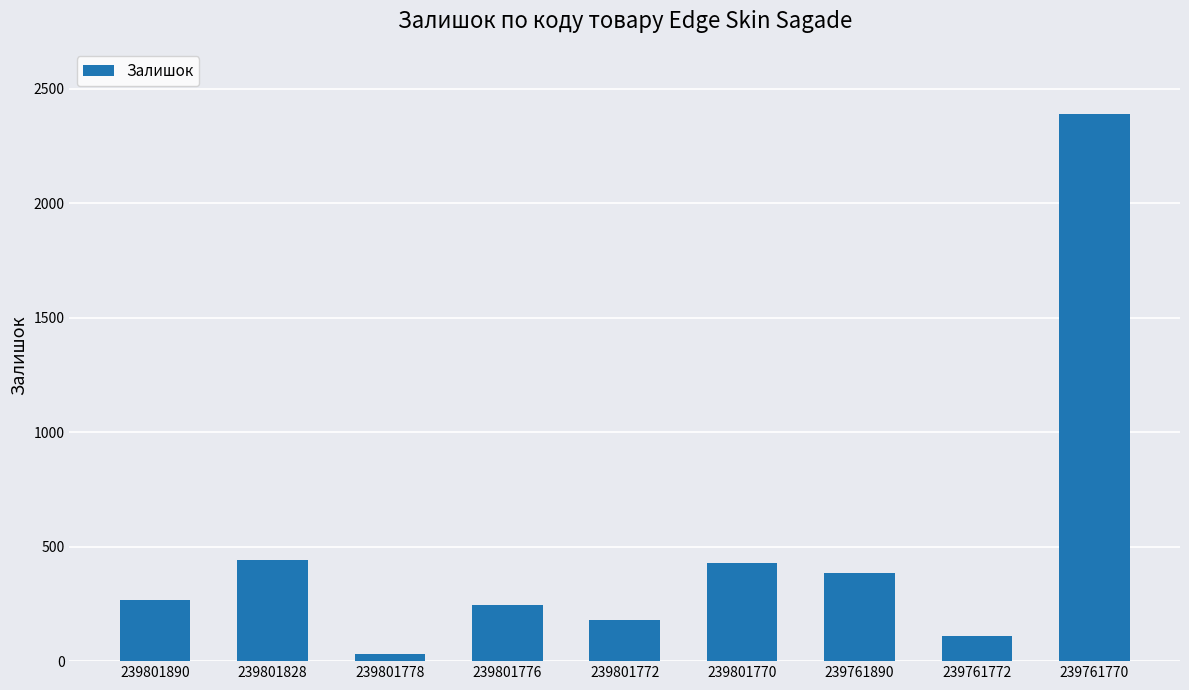

What is the difference between the values at 239801770 and 239801778?

397